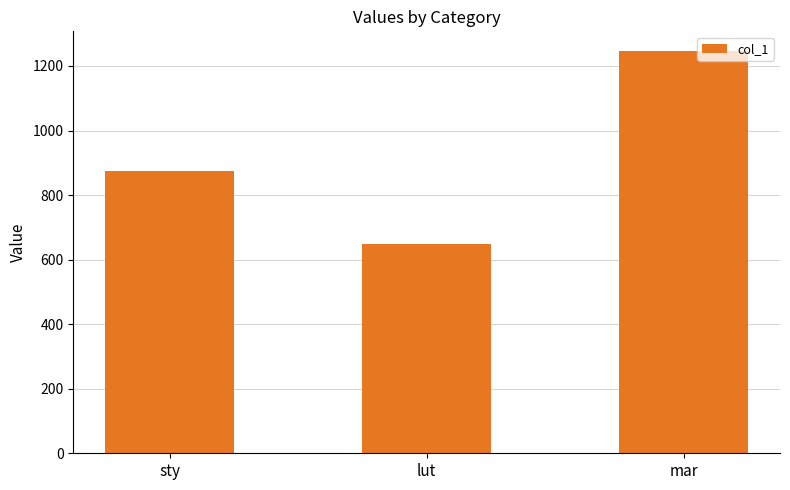

What is the value of the 1st bar from the left?

875